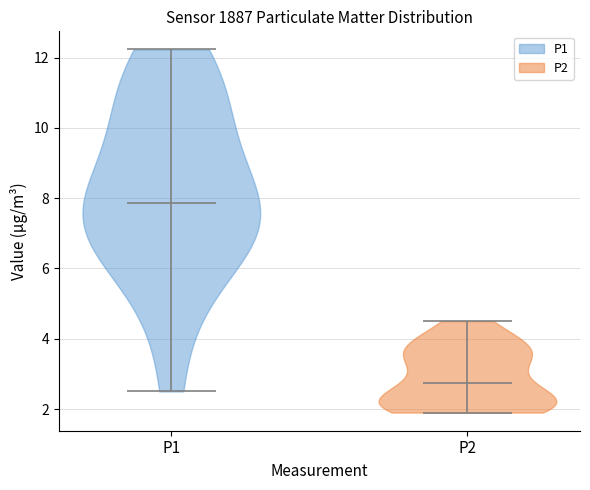

Reading left to right, read every violin against the y-axis: where its median line is, and the lowest and highest points it reaches. The values are not printed on the chart, so give them approximately, as read against the axis.

P1: median line 7.8, lowest point 2.6, highest point 12.2
P2: median line 2.8, lowest point 2.0, highest point 4.6